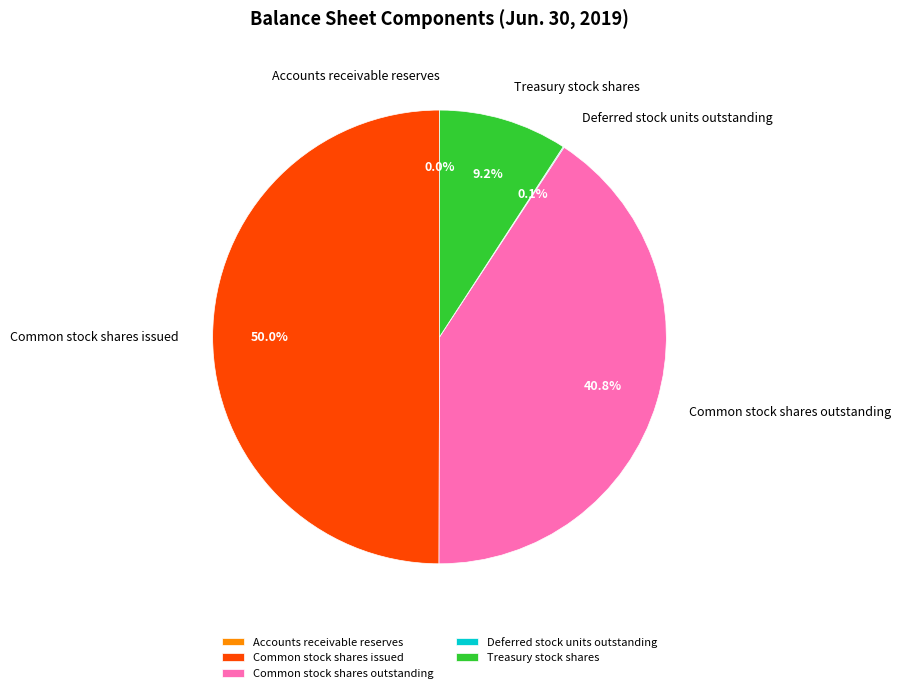

Does Common stock shares outstanding account for over 50% of the chart?

No